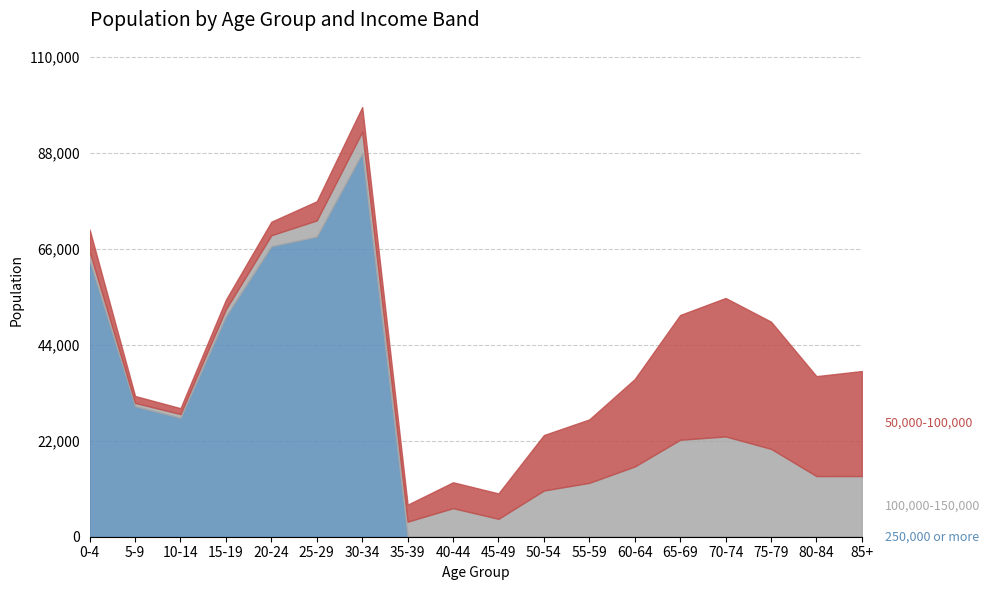

What is the value of the 100,000-150,000 point at the 12th from the left?

12348